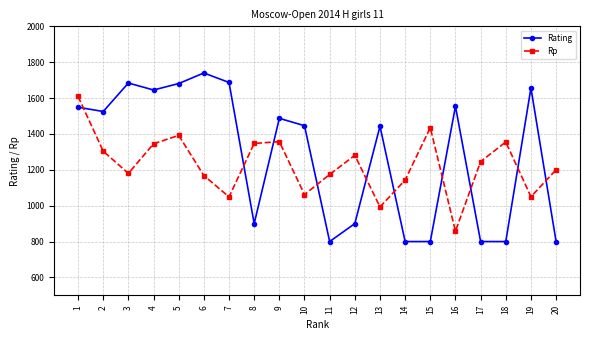

In Rp, how many points are lower than both neighbors (excluding endpoints)?

6